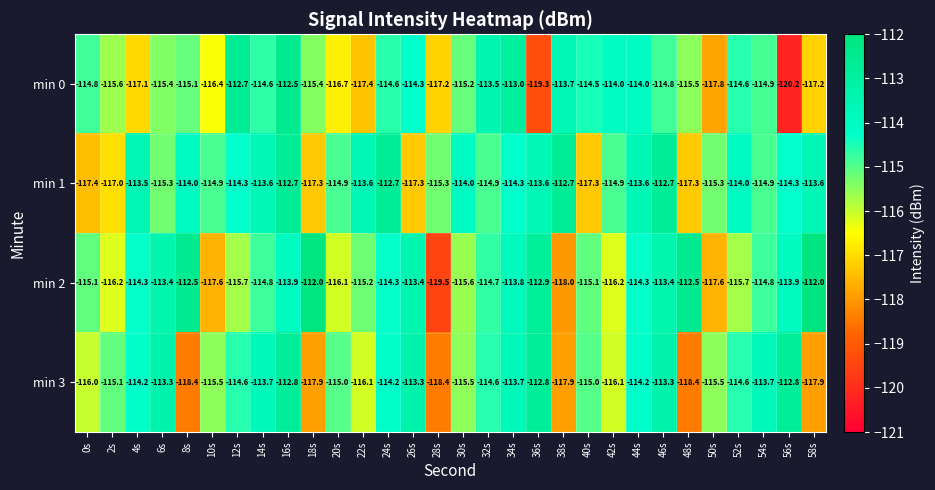

Which series has the largest total across all categories?

min 1